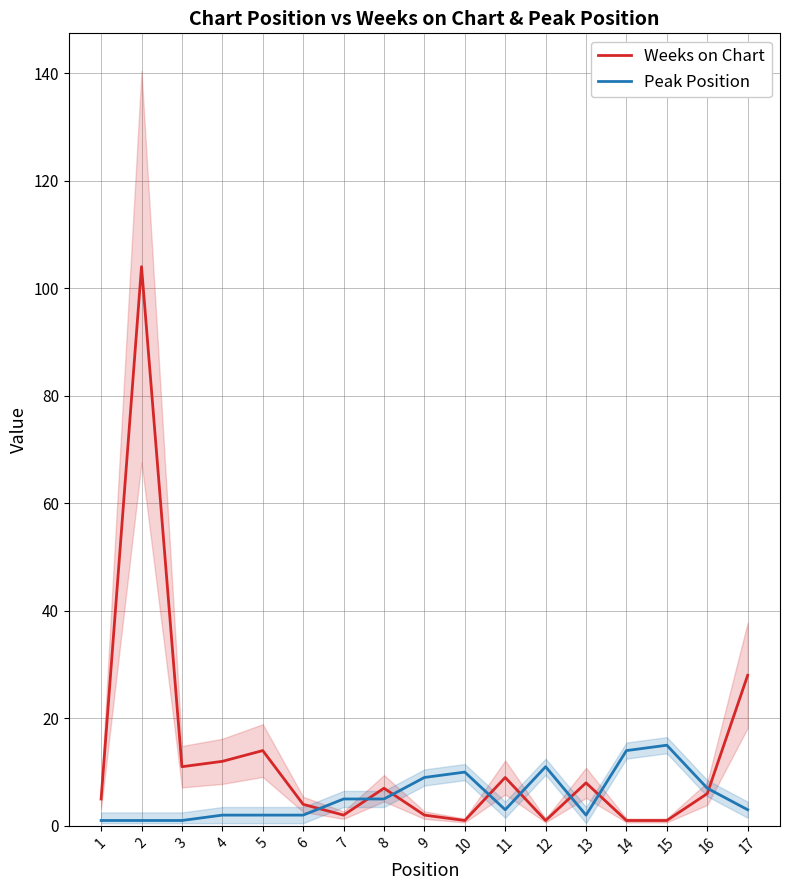

True or false: Peak Position and Weeks on Chart cross at least once.

True